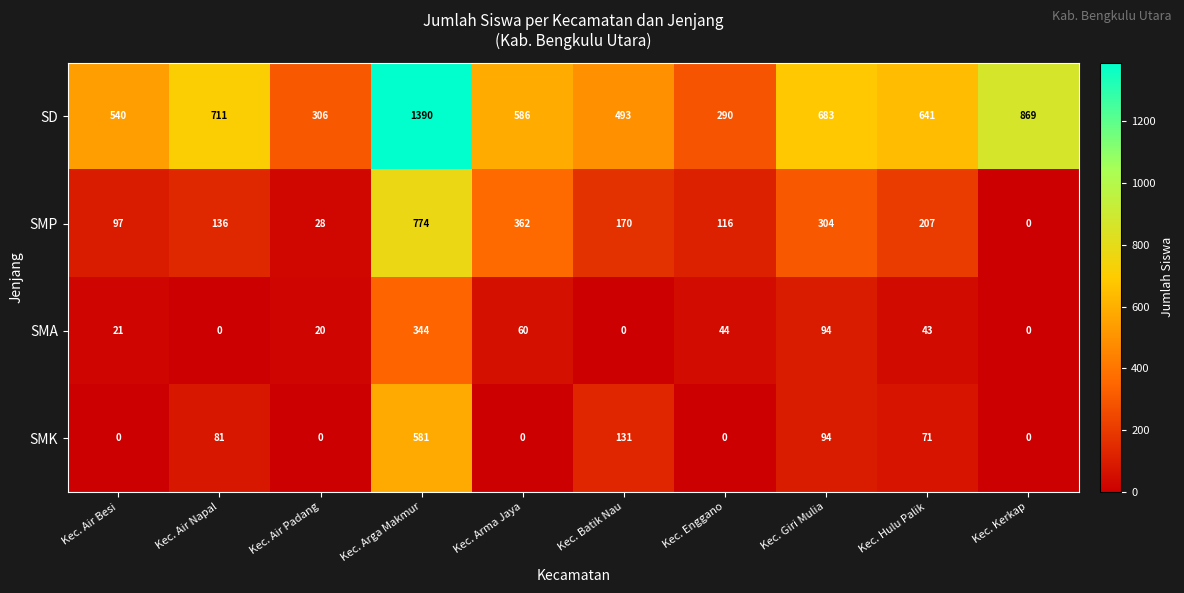

What is the difference between the SMA values at Kec. Kerkap and Kec. Arma Jaya?

60